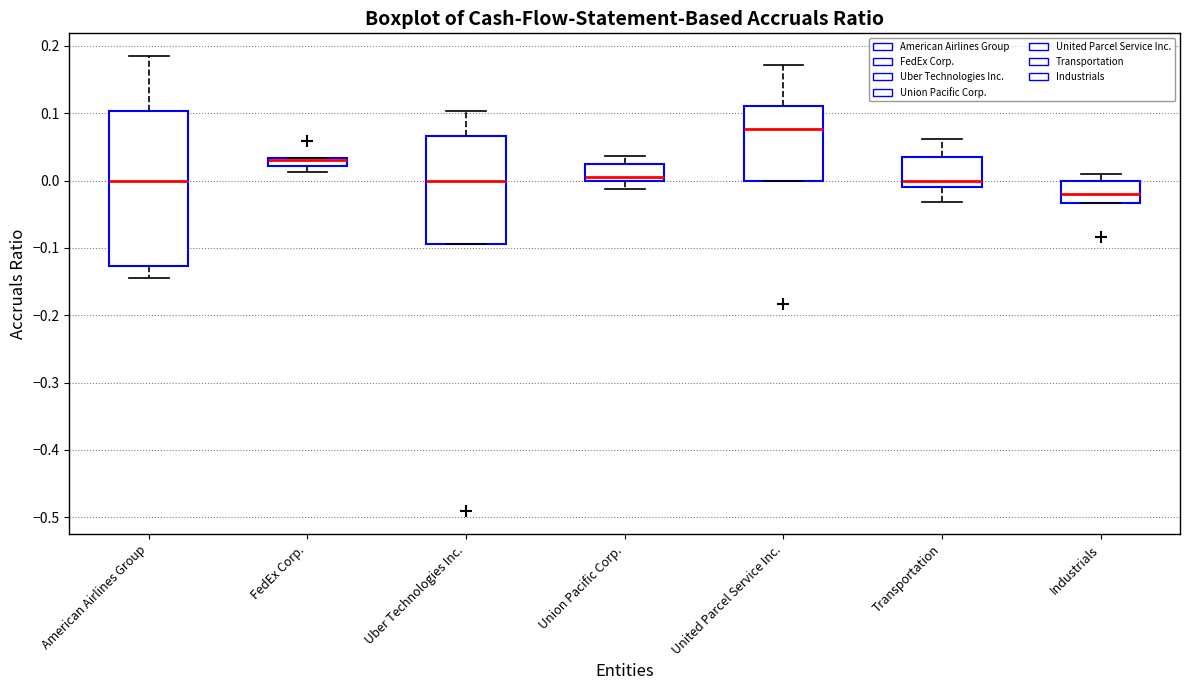

Where does the lower whisker of the box for Transportation end on the y-axis? The values are not printed on the chart, so give them approximately, as read against the axis.

-0.03